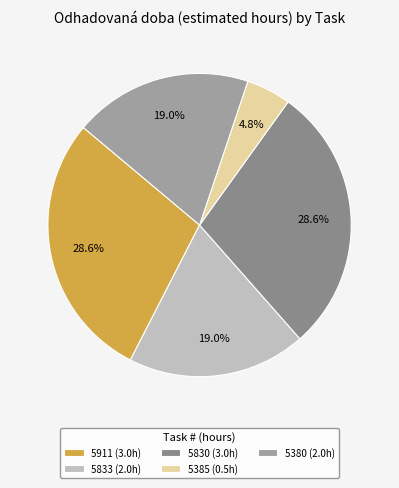

Is there a majority slice in this chart?

No